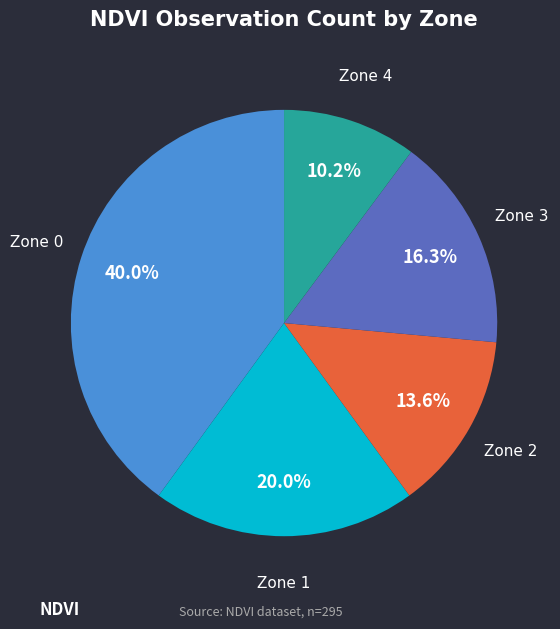

Rank the categories by value from lowest to highest.

Zone 4, Zone 2, Zone 3, Zone 1, Zone 0